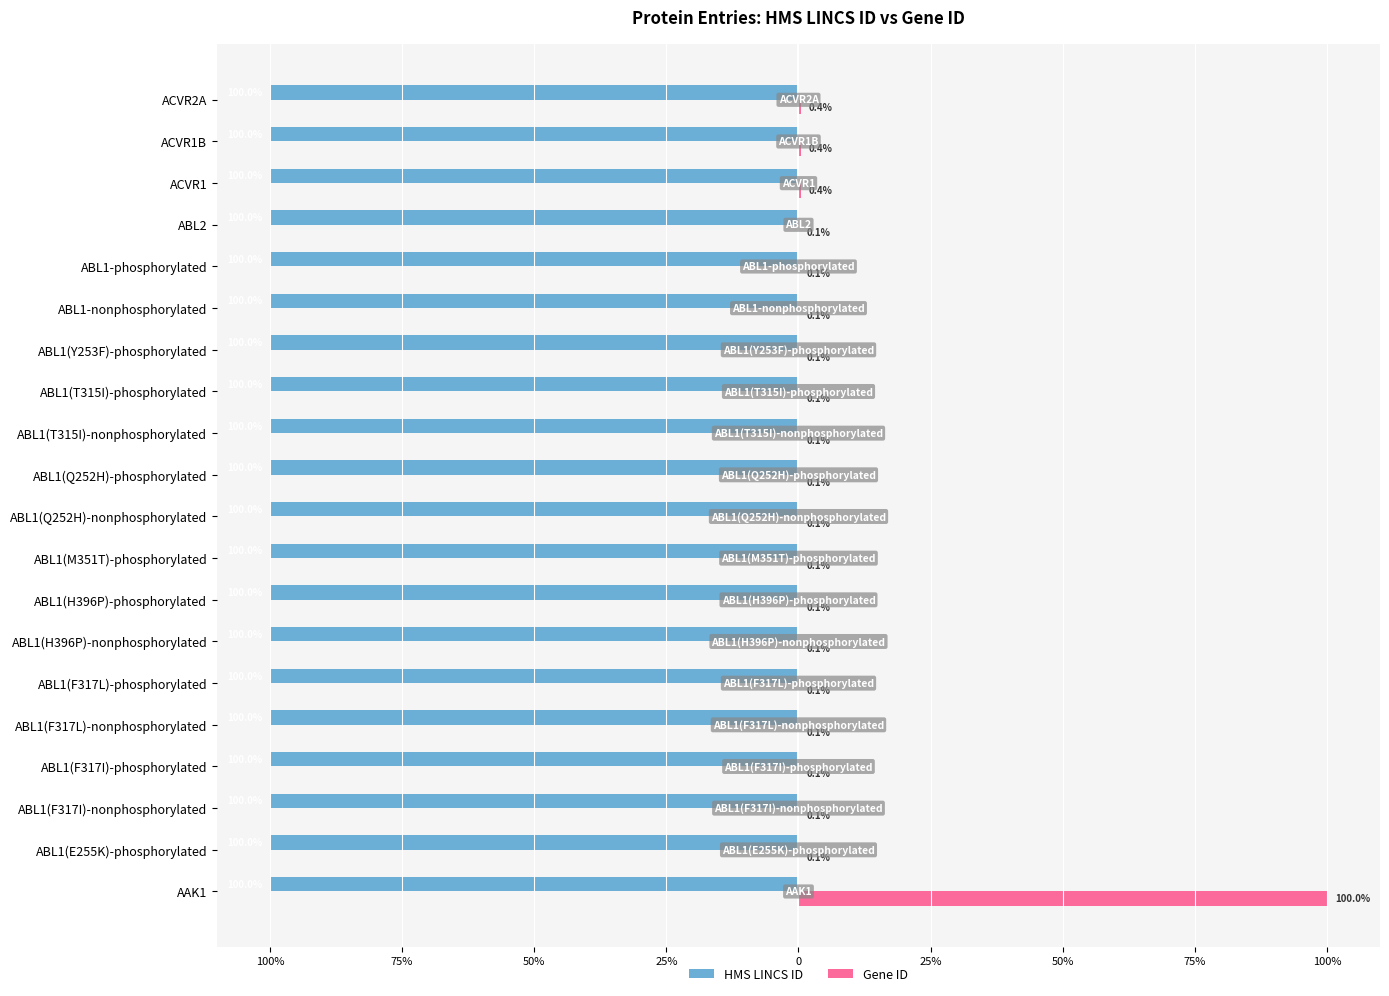

What are all the series names shown in the legend?

HMS LINCS ID, Gene ID